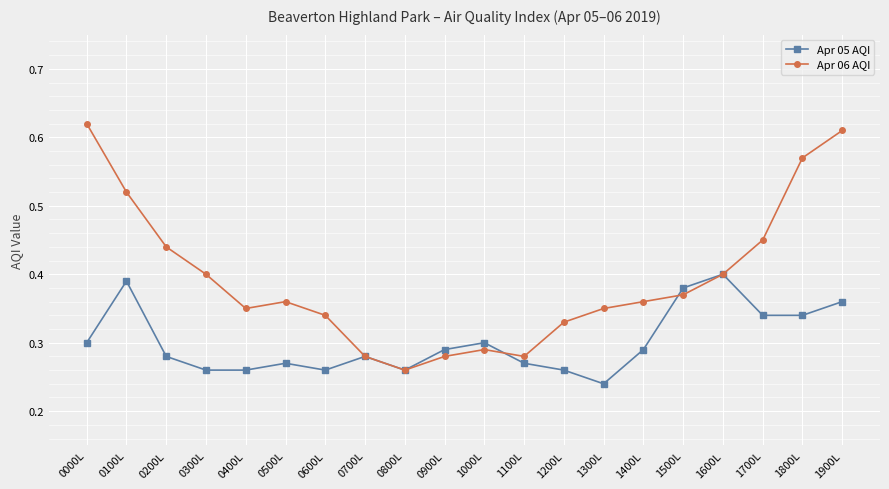

How many lines are shown in the chart?

2